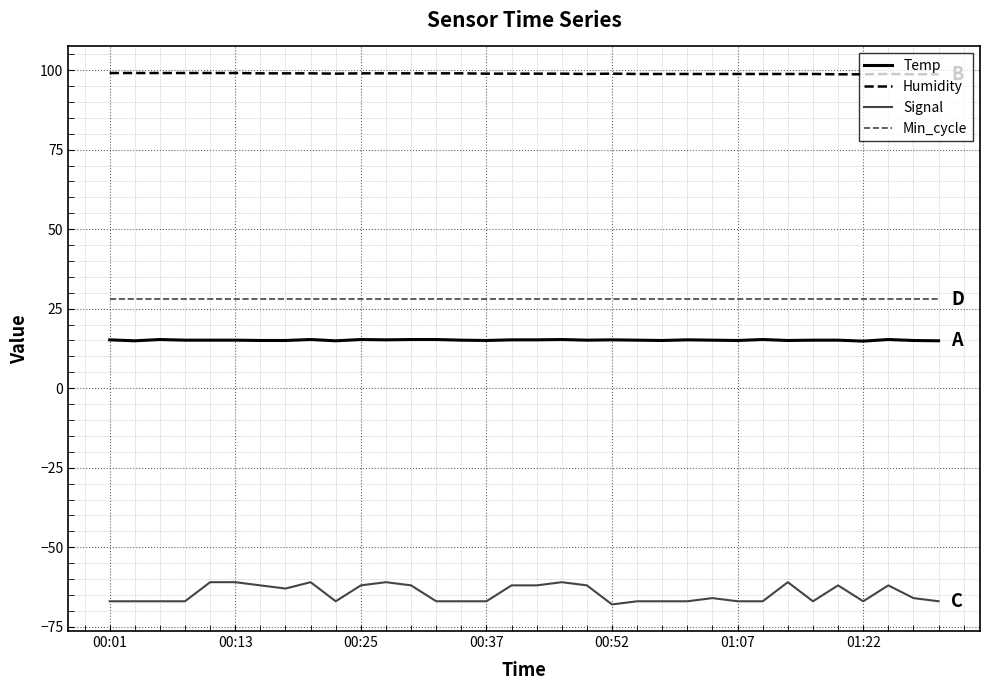

Which series has the largest total across all categories?

Humidity